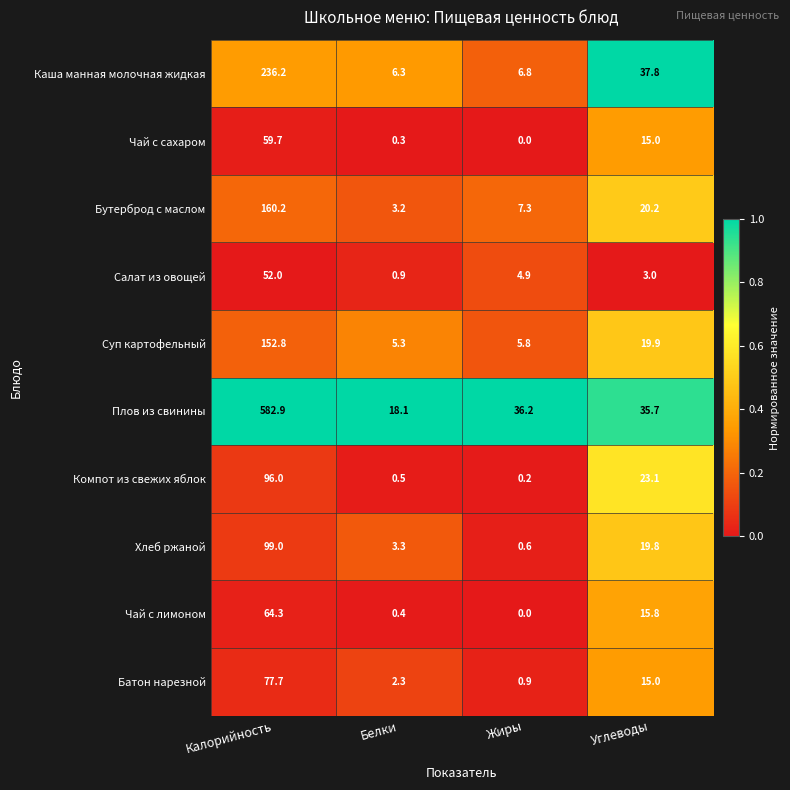

Which series changed the most between Калорийность and Жиры?

Плов из свинины